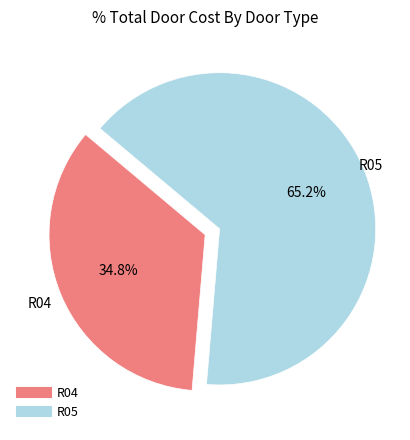

Count the number of slices in the pie.

2